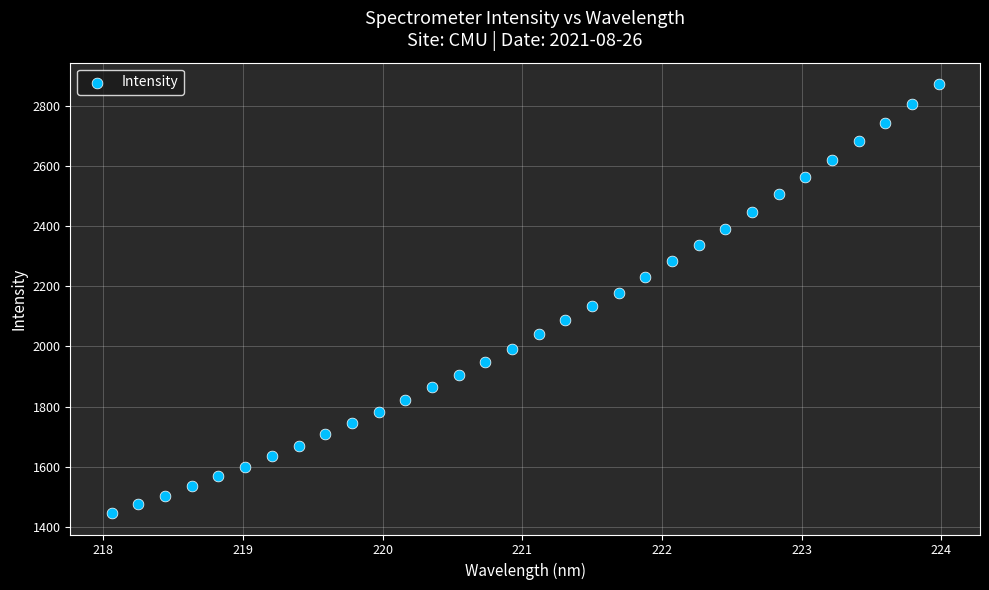

What is the range of Y values (max minus min)?

1426.3